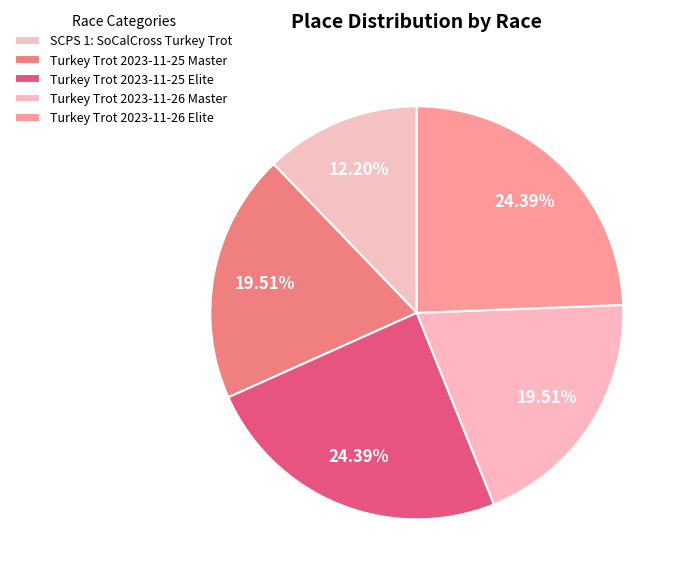

Is it true that SCPS 1: SoCalCross Turkey Trot is 12% of the pie?

True